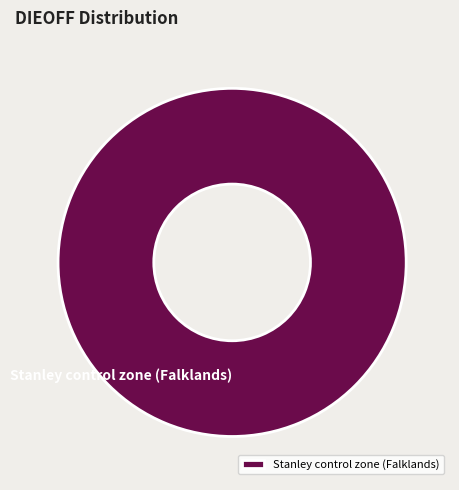

Is it true that Stanley control zone (Falklands) is 94% of the pie?

False